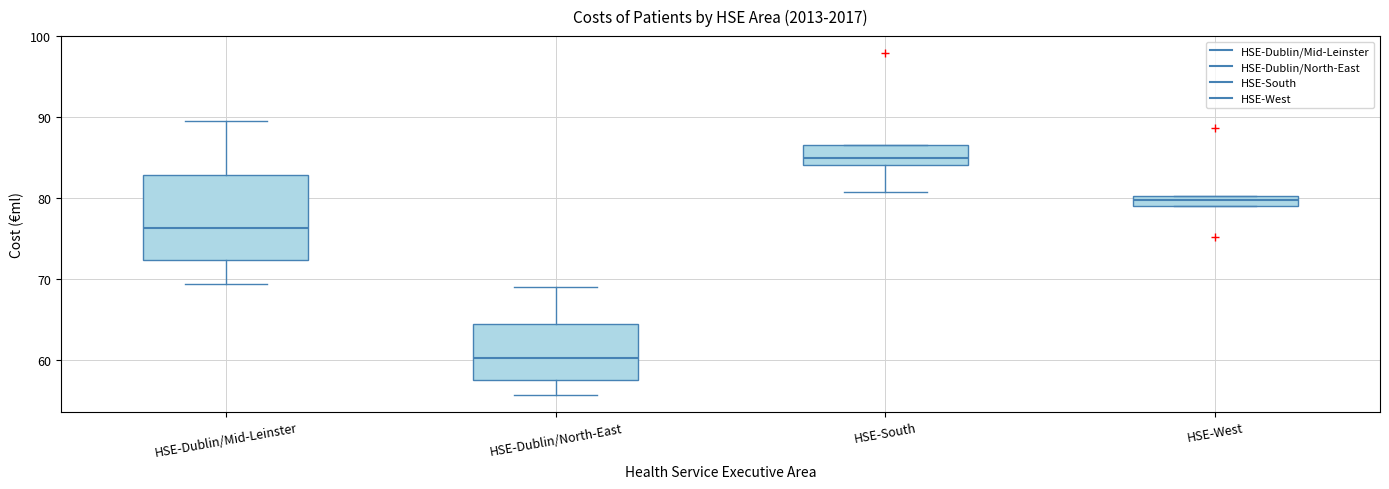

Which box is the tallest, from its lower edge to its upper edge?

HSE-Dublin/Mid-Leinster